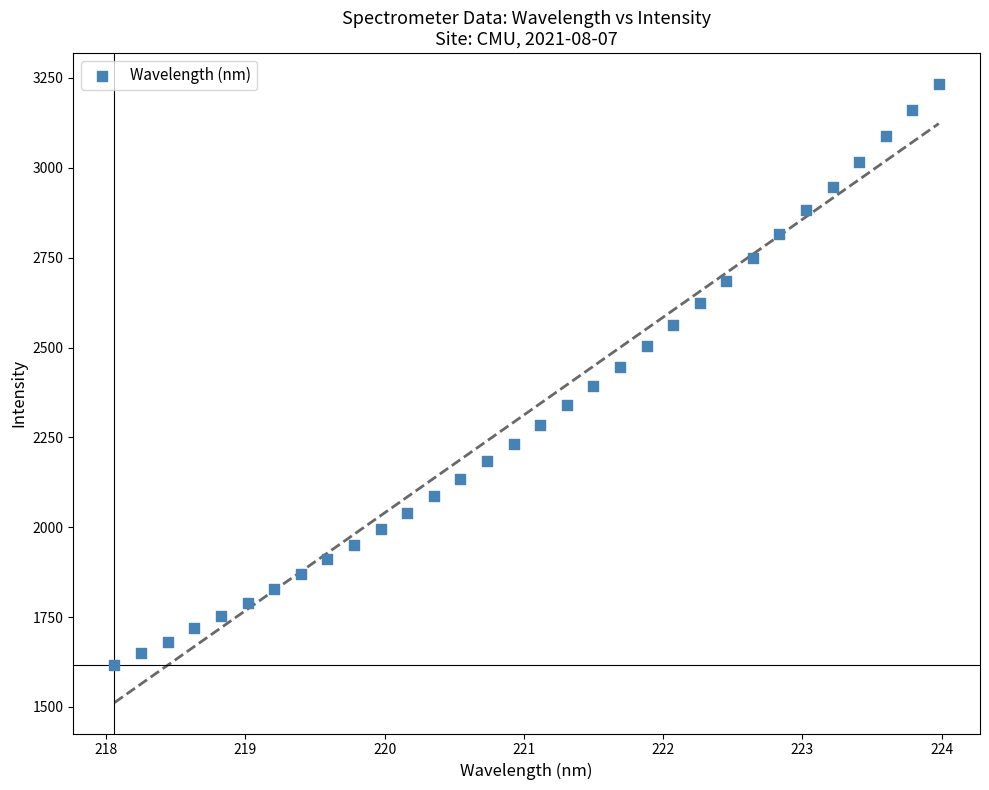

What is the range of X values (max minus min)?

5.9